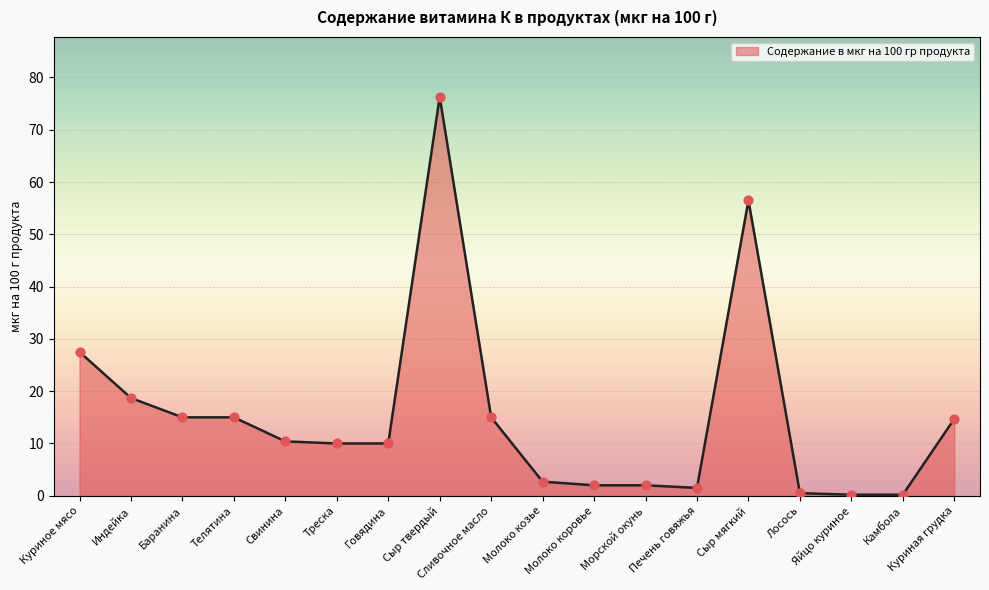

What is the change in value from Телятина to Сыр твердый?

+61.3